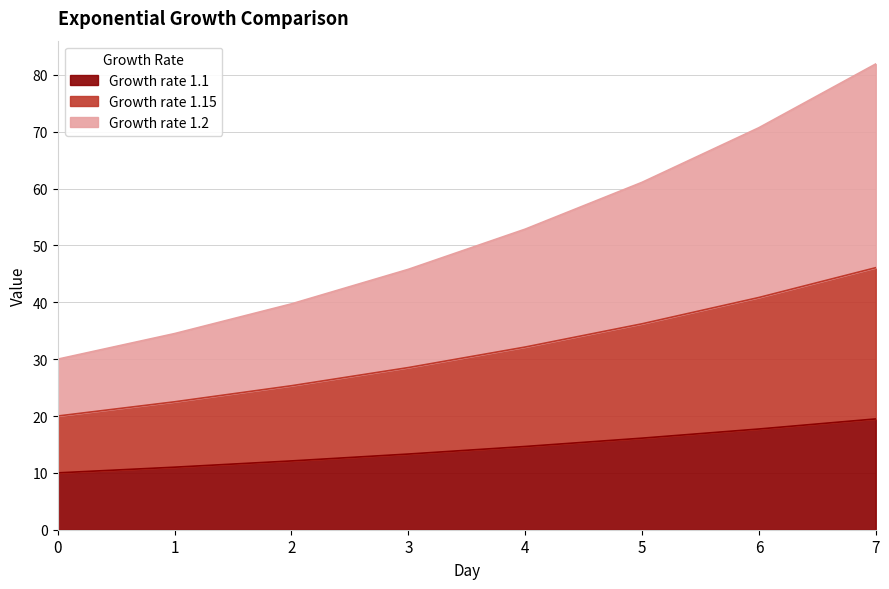

The Growth rate 1.15 series shows 15.4 at 3. True or false?

False